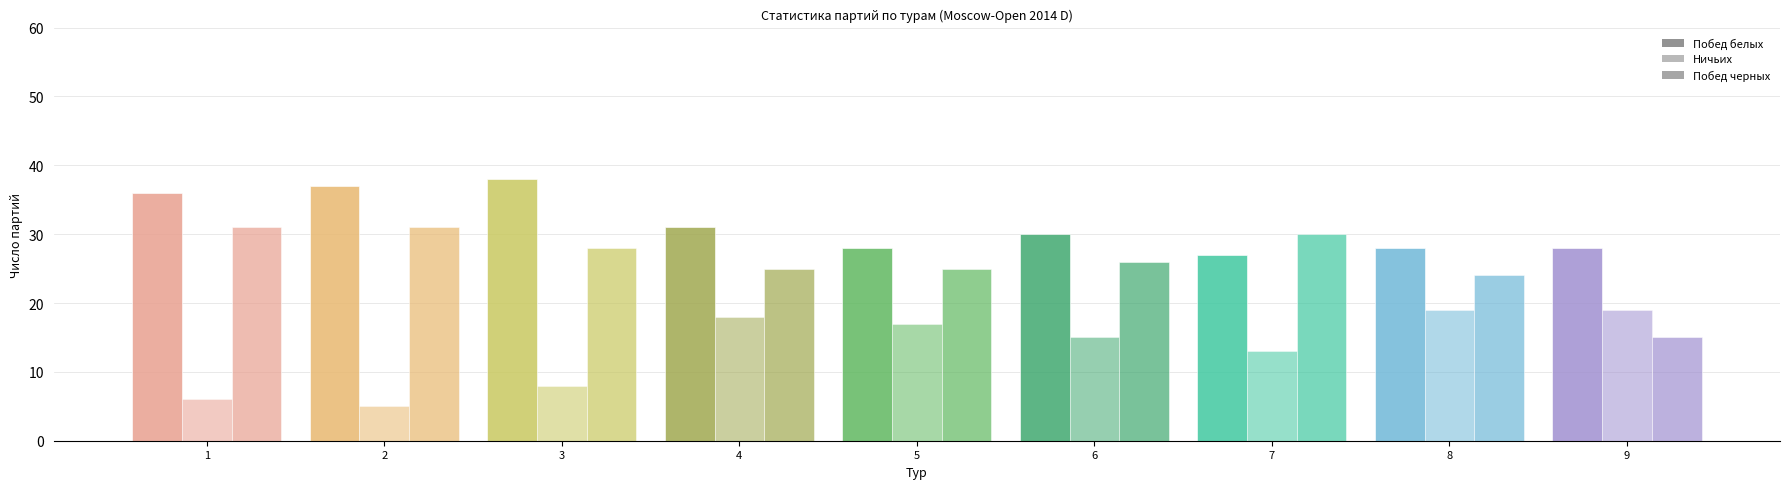

Where does the Побед белых series first go above 30?

1